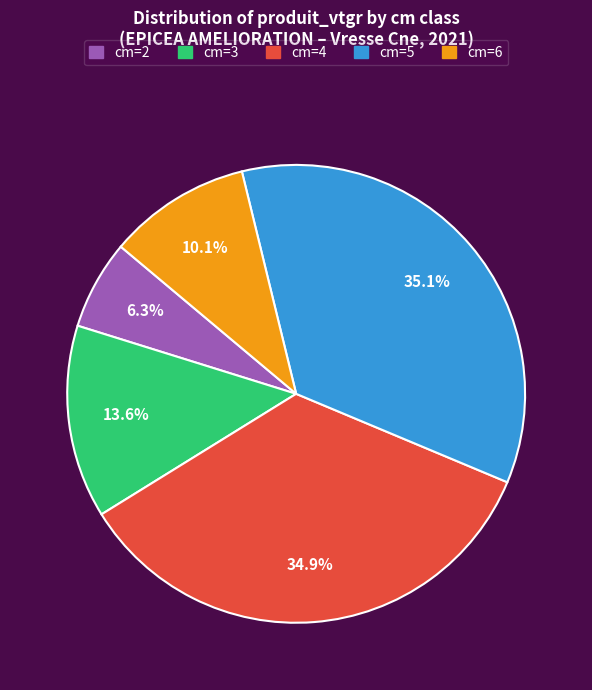

Is the sum of cm=5 and cm=4 greater than half?

Yes